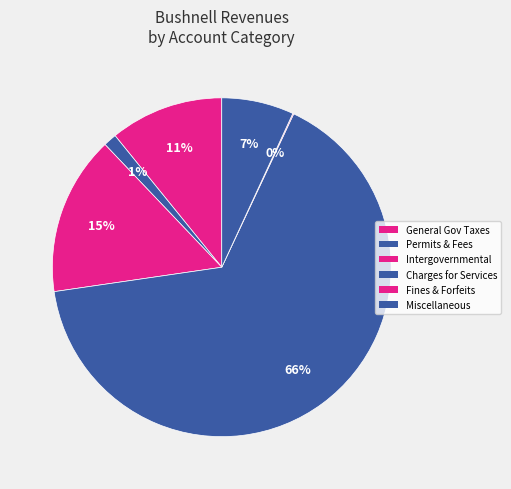

How many segments does this pie chart have?

6